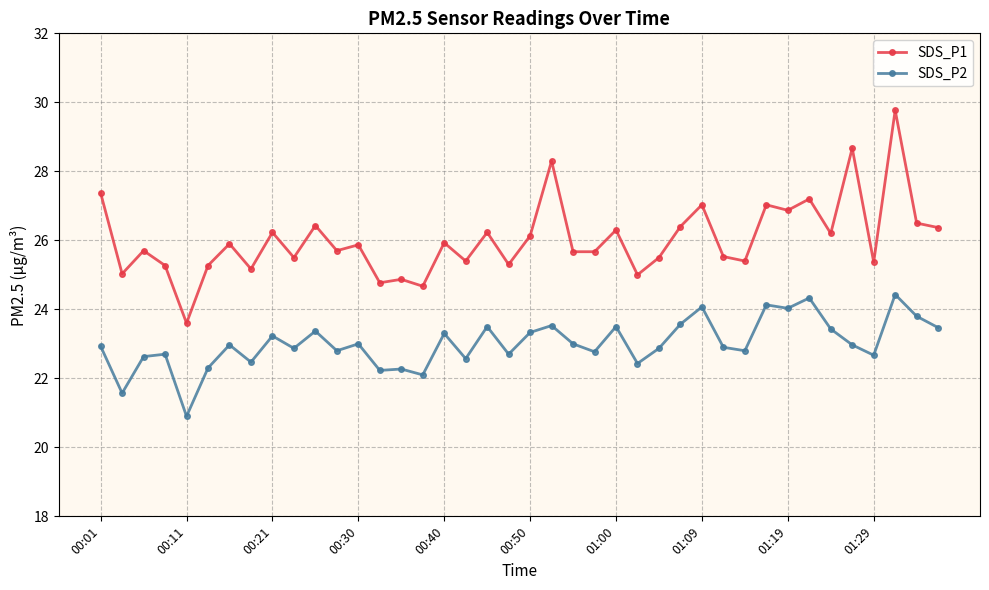

True or false: SDS_P1 and SDS_P2 cross at least once.

False